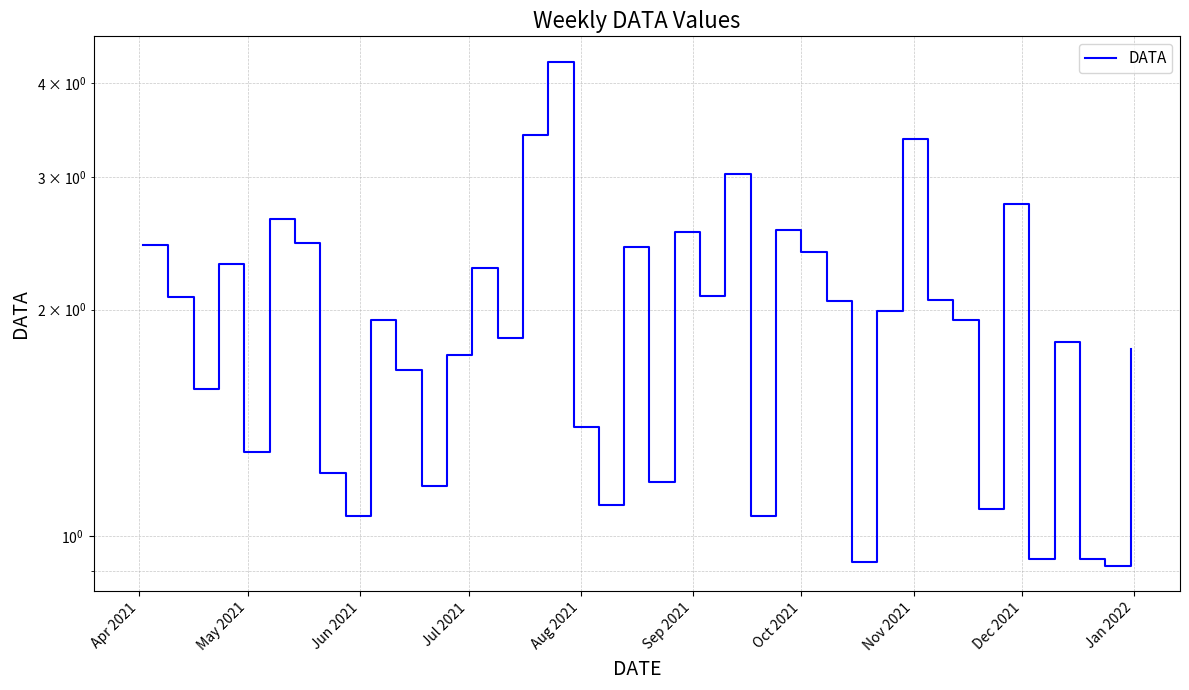

Reading right to left, what are all the values shown in this chart?

1.8	0.9	0.9	1.8	0.9	2.8	1.1	1.9	2.1	3.4	2.0	0.9	2.1	2.4	2.6	1.1	3.0	2.1	2.5	1.2	2.4	1.1	1.4	4.3	3.4	1.8	2.3	1.7	1.2	1.7	1.9	1.1	1.2	2.4	2.6	1.3	2.3	1.6	2.1	2.4